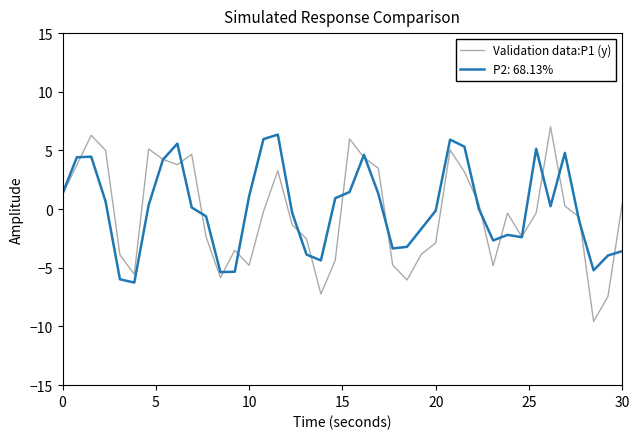

What is the highest value of the P2: 68.13% series?

6.4